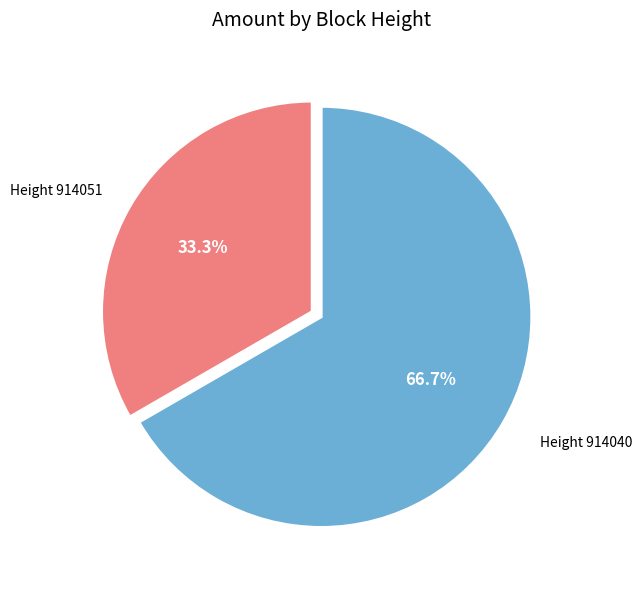

Is there a majority slice in this chart?

Yes